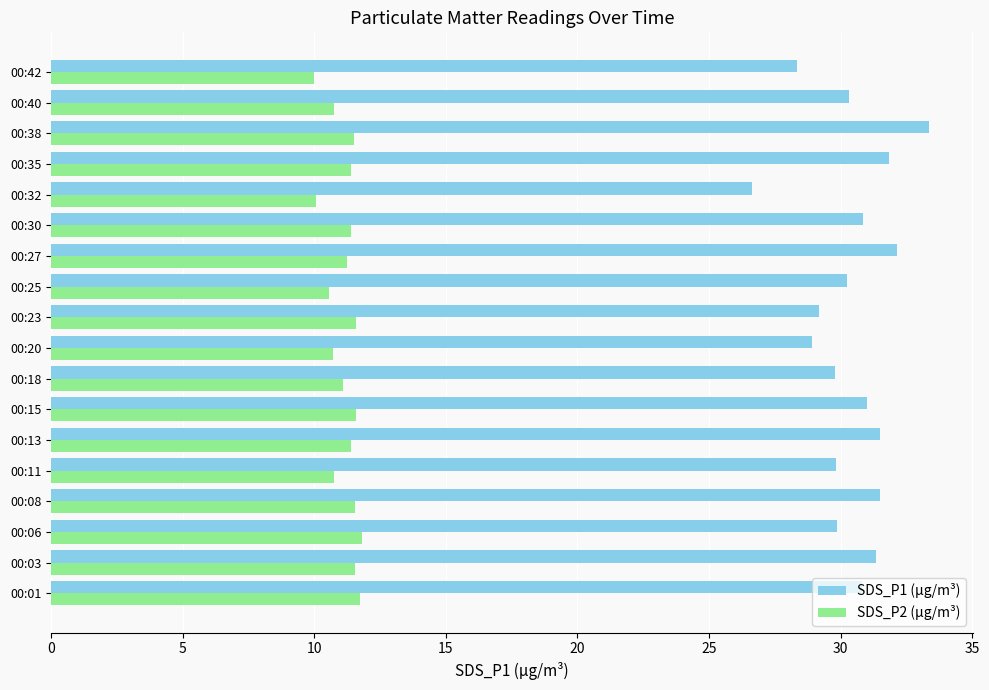

How many series are shown in this chart?

2